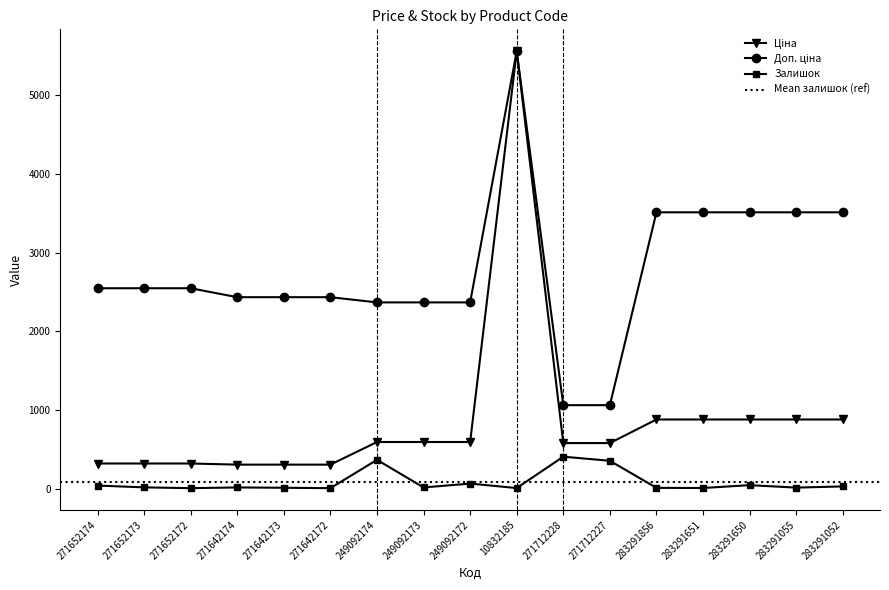

Which series has the largest total across all categories?

Доп. ціна